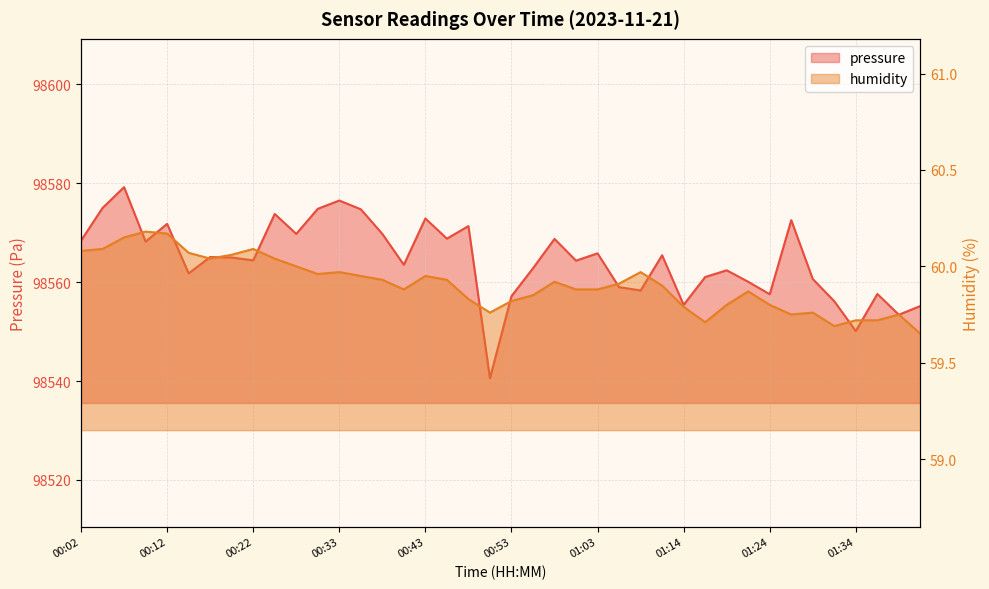

Where is the first local maximum for humidity?

00:09